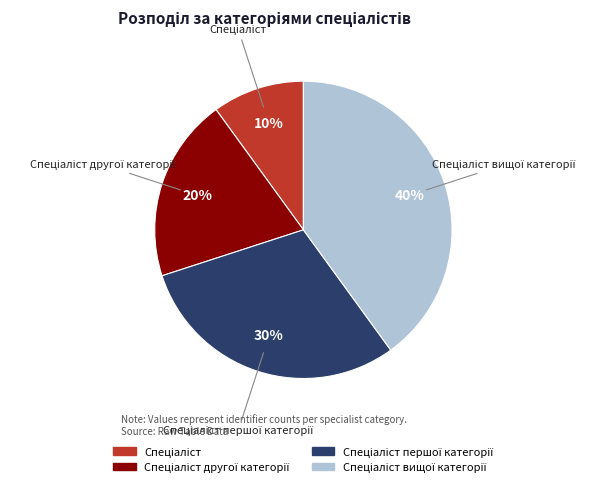

To the nearest percent, what is the average slice percentage?

25%